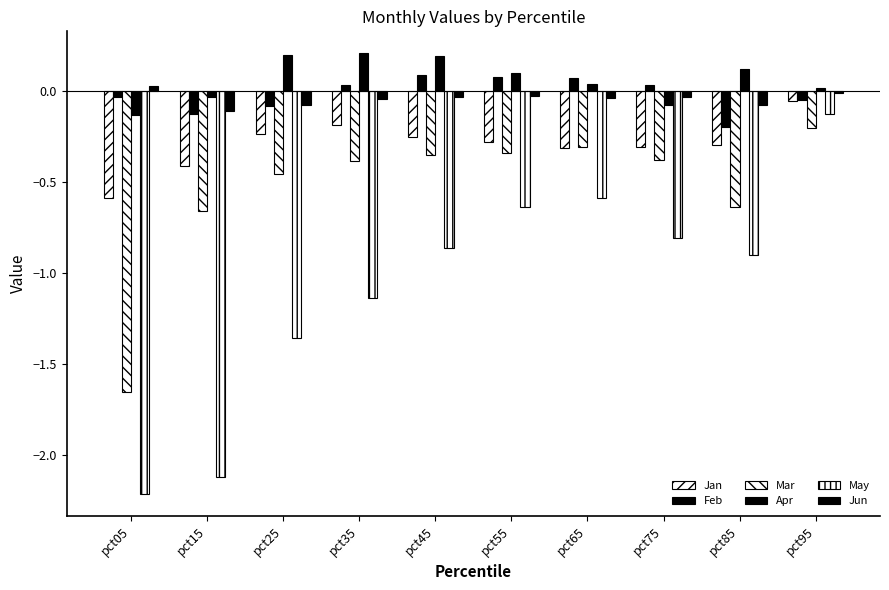

Which series has the largest total across all categories?

Apr